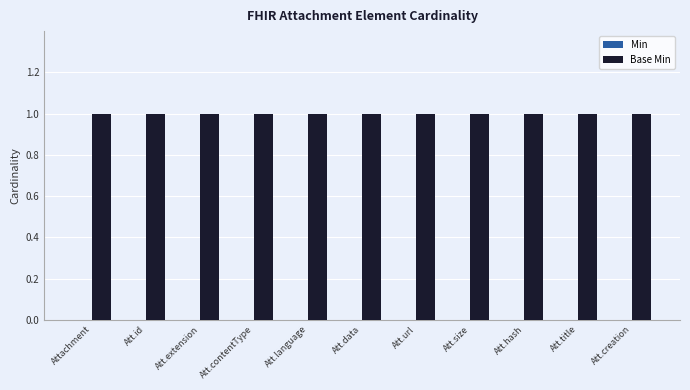

How many distinct data groups are displayed?

2